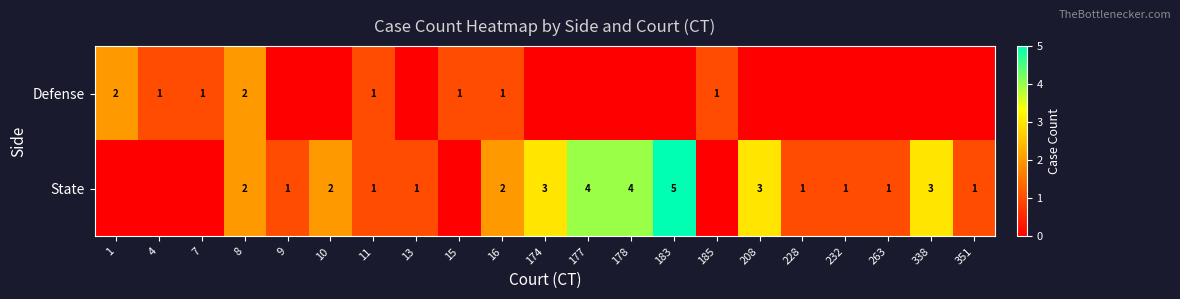

What is the difference between the State values at 183 and 13?

4